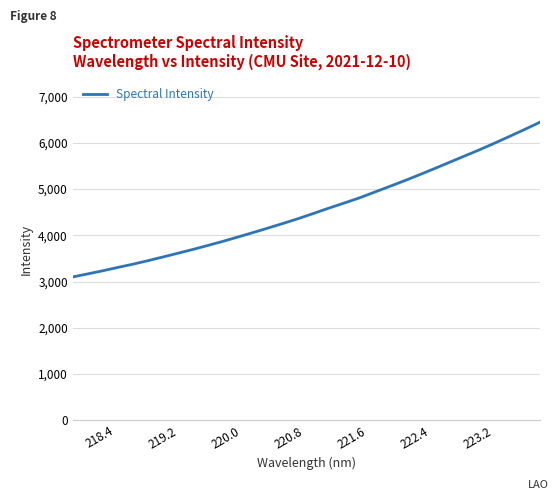

Count the number of data series in this chart.

1